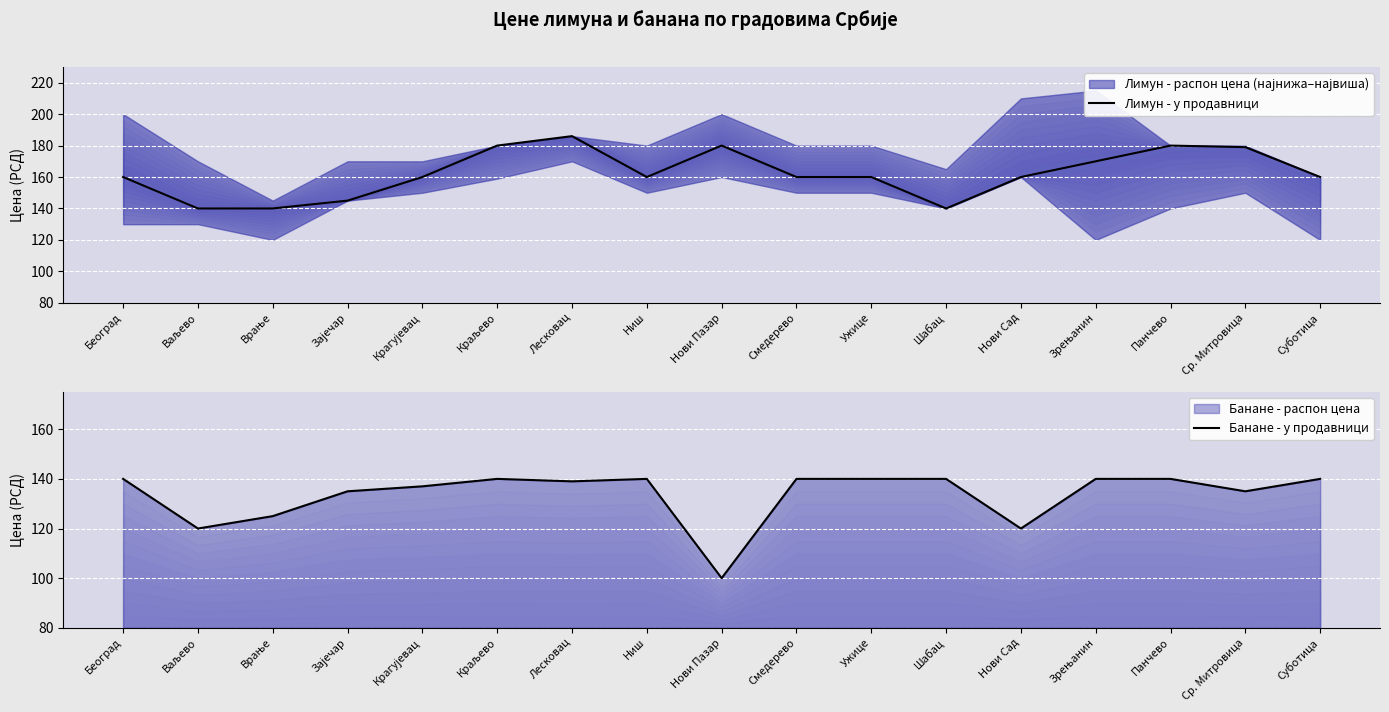

In Банане - у продавници, how many points are lower than both neighbors (excluding endpoints)?

5